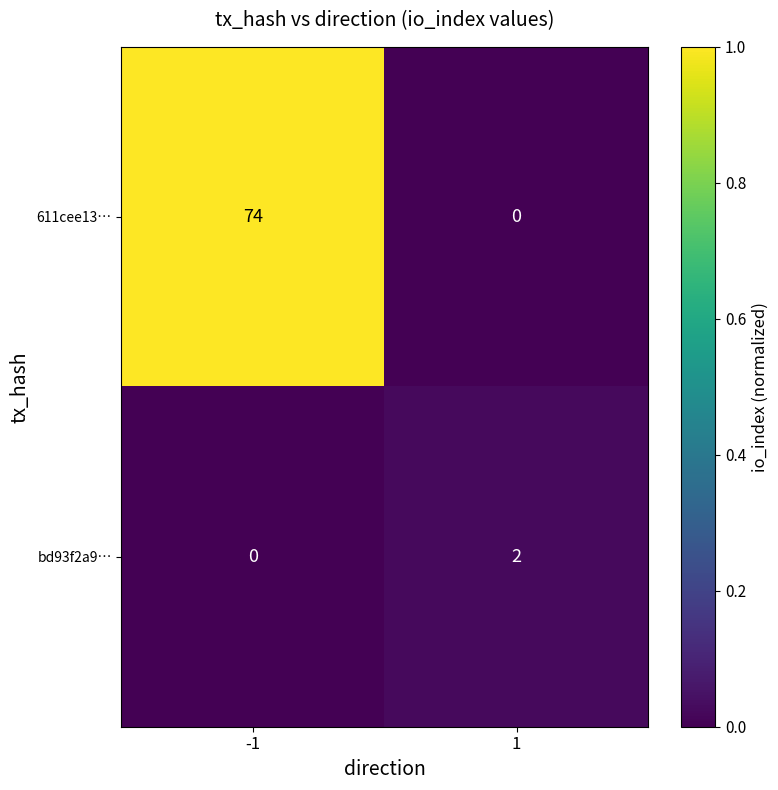

Is it true that 611cee13… equals 119 at -1?

False